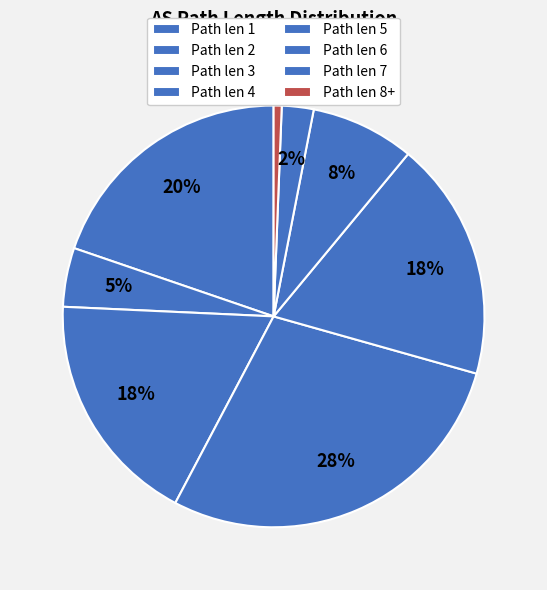

How many slices are in this pie chart?

8